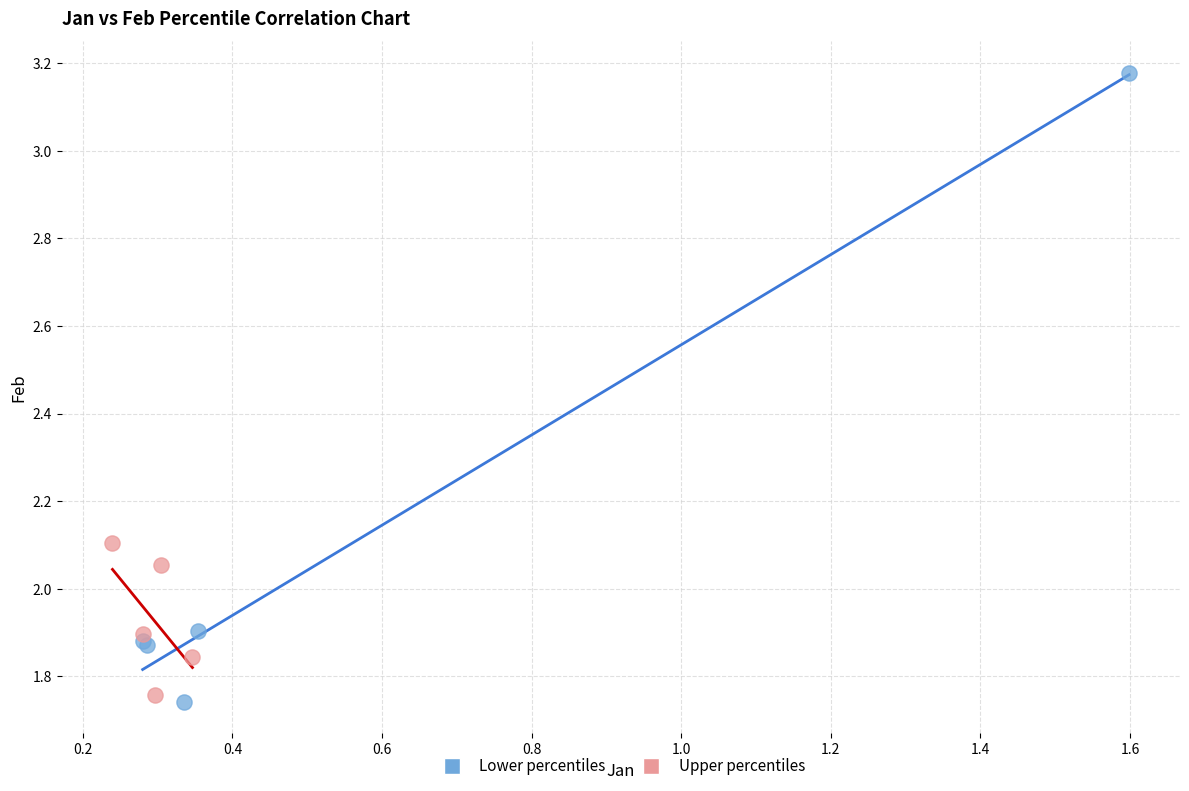

Which series contains the highest Y value?

Lower percentiles